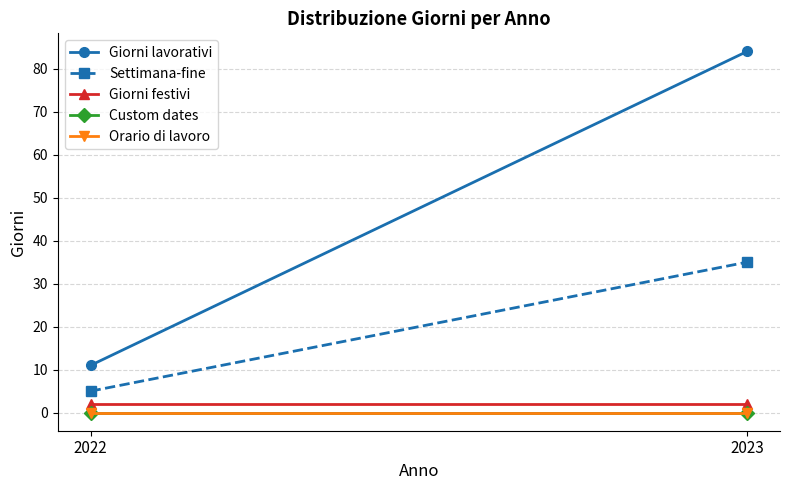

Which series has the widest spread of values?

Giorni lavorativi